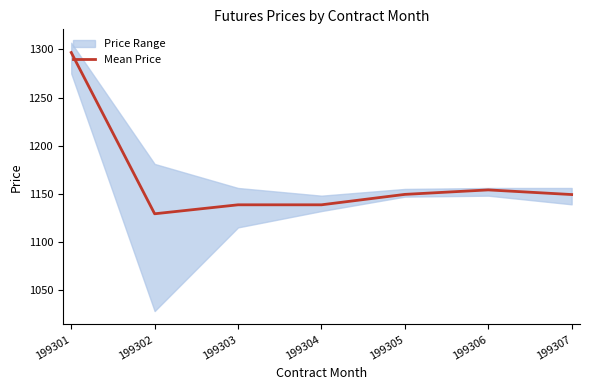

What is the sum of the values at 199307 and 199305?

2298.5